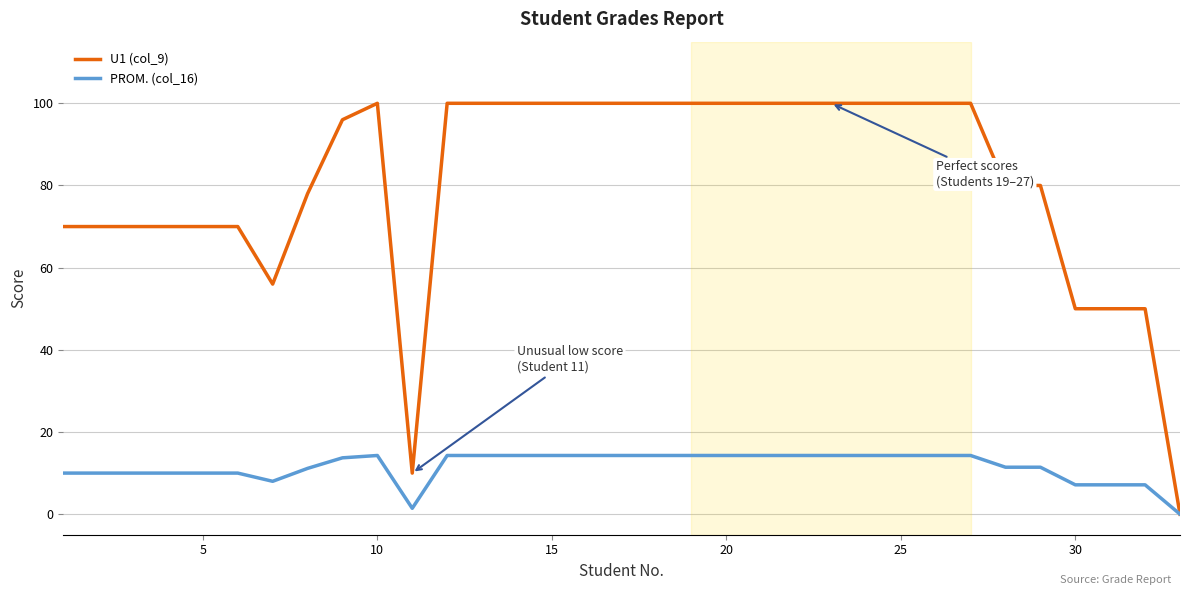

What is the difference between the maximum and minimum values in the U1 (col_9) series?

100.0